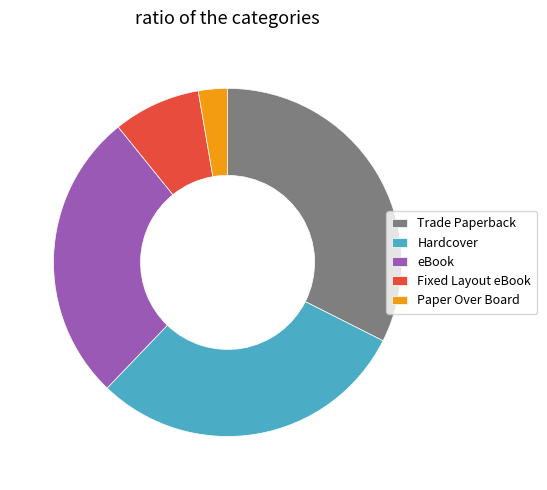

Do eBook and Hardcover together represent more than half of the pie?

Yes